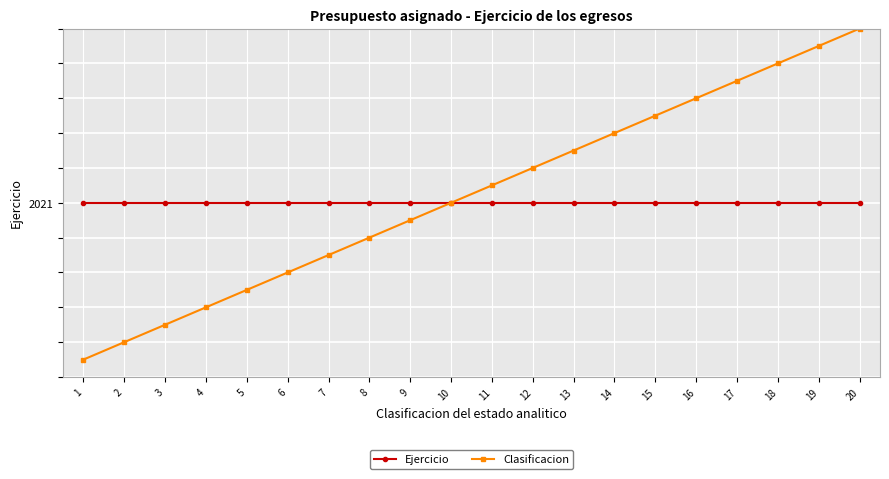

True or false: Ejercicio and Clasificacion intersect in this chart.

False